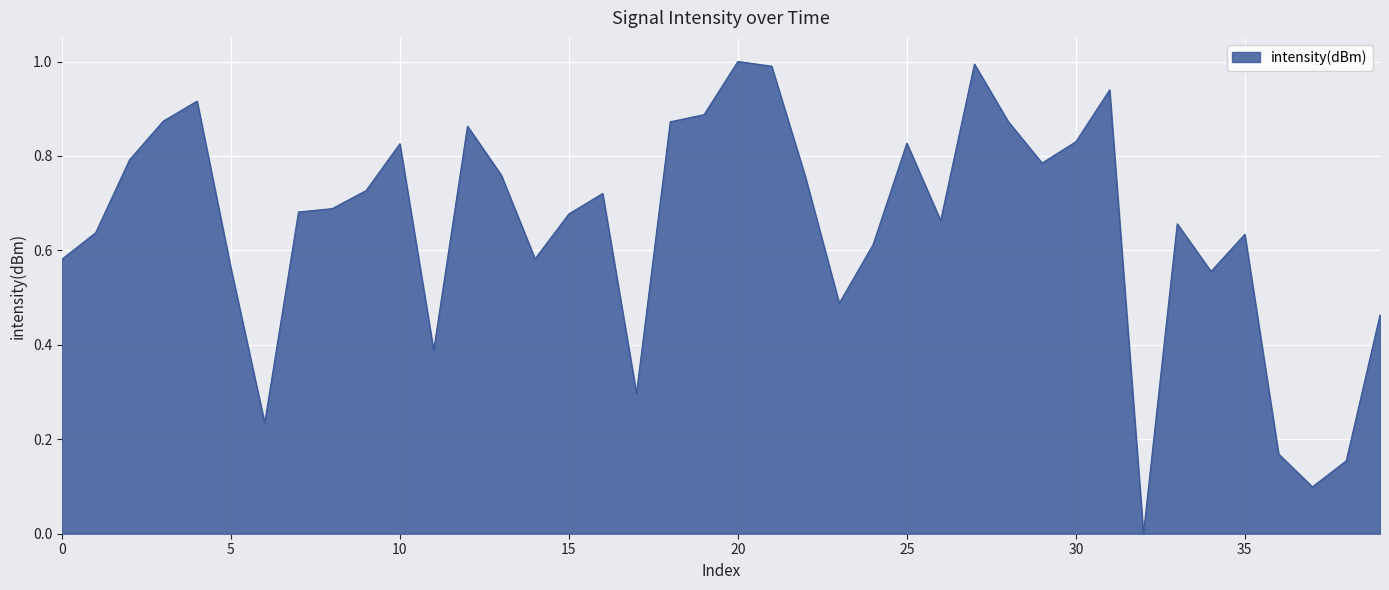

What is the difference between the maximum and minimum values?

1.0